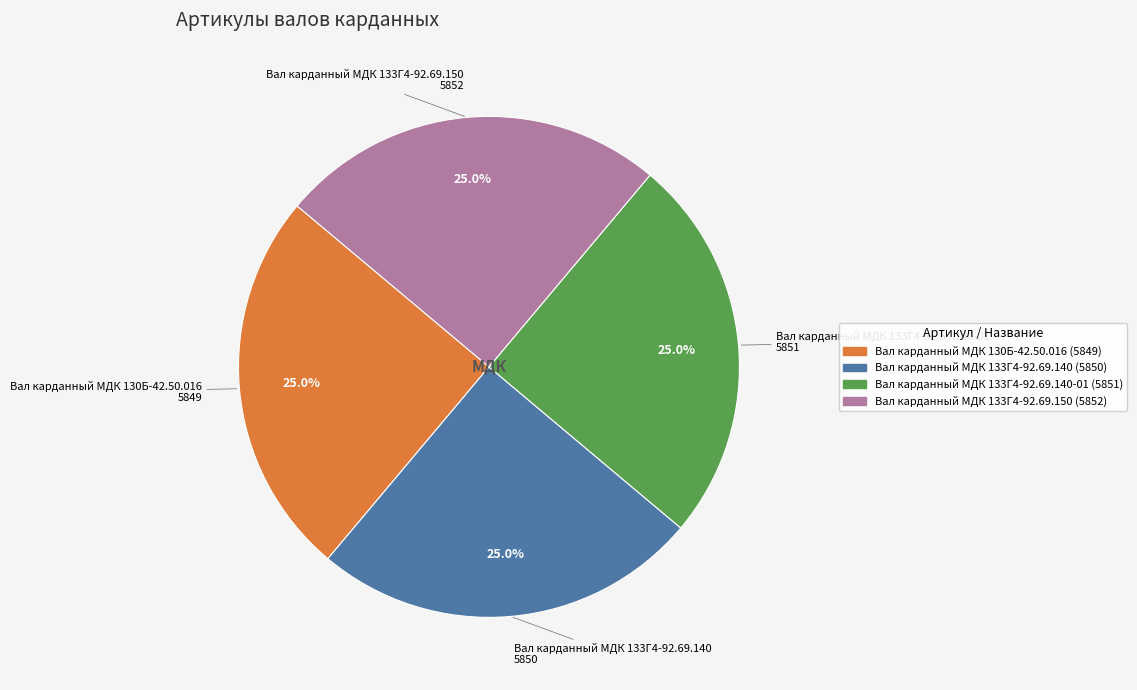

Does any single category account for the majority?

No